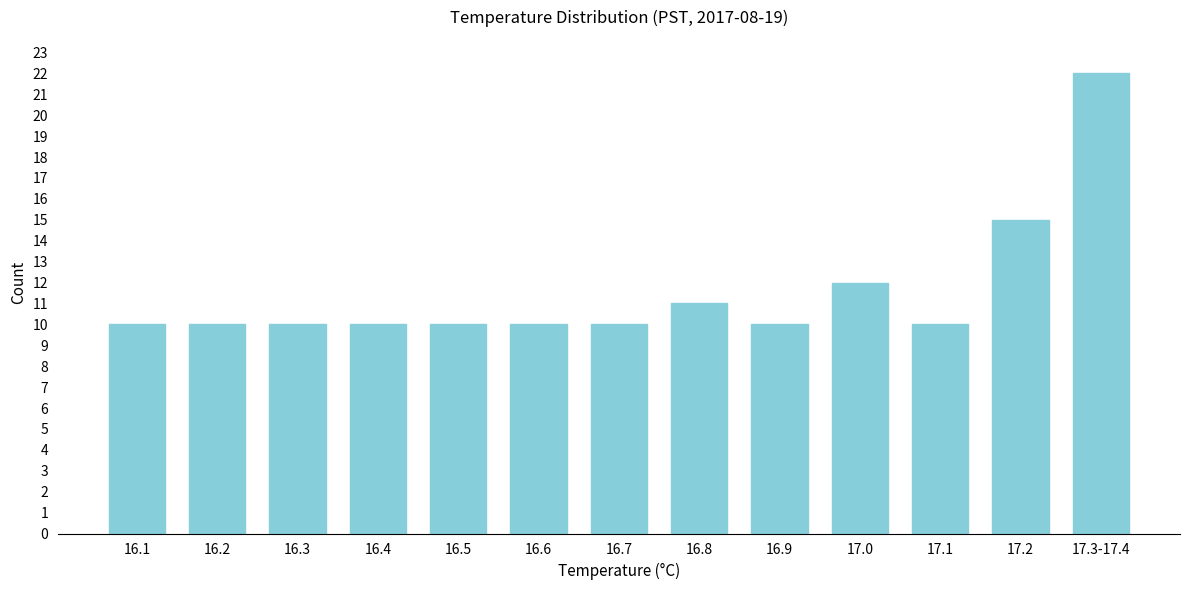

Reading left to right, extract all data points from this chart.

16.1=10	16.2=10	16.3=10	16.4=10	16.5=10	16.6=10	16.7=10	16.8=11	16.9=10	17.0=12	17.1=10	17.2=15	17.3-17.4=22